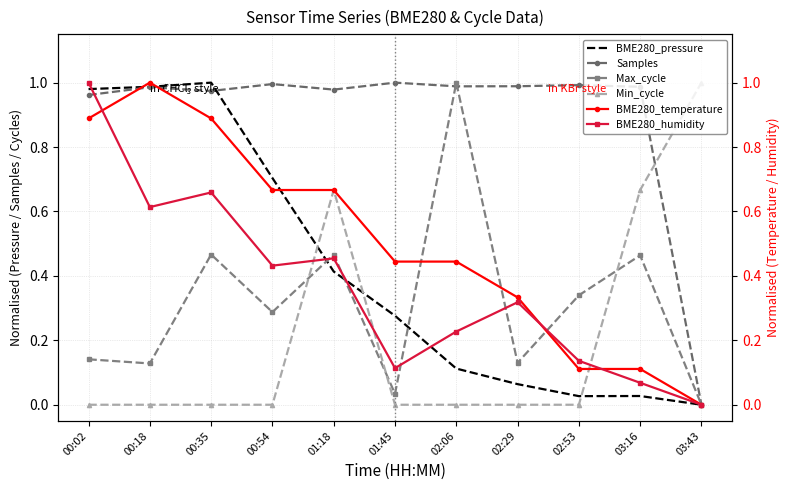

How many interior local valleys does the Max_cycle series have?

4